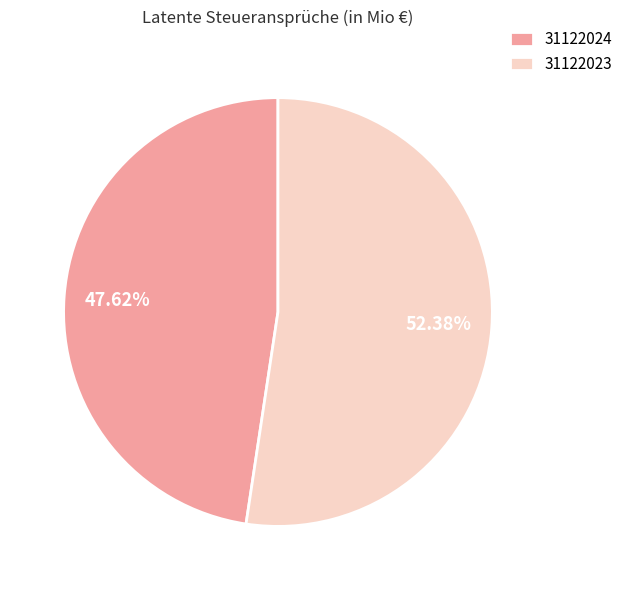

Which slice represents more than half of the pie?

31122023